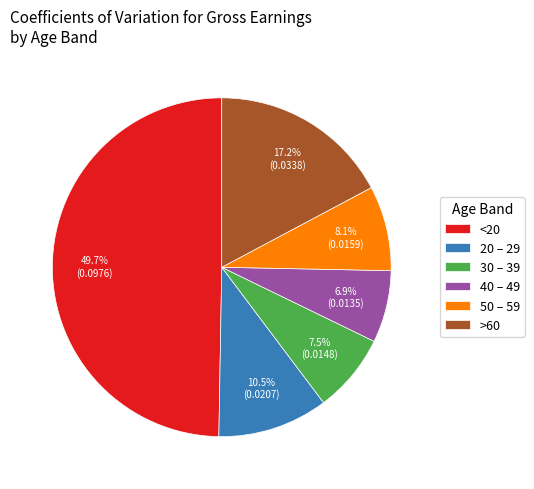

How many slices are in this pie chart?

6